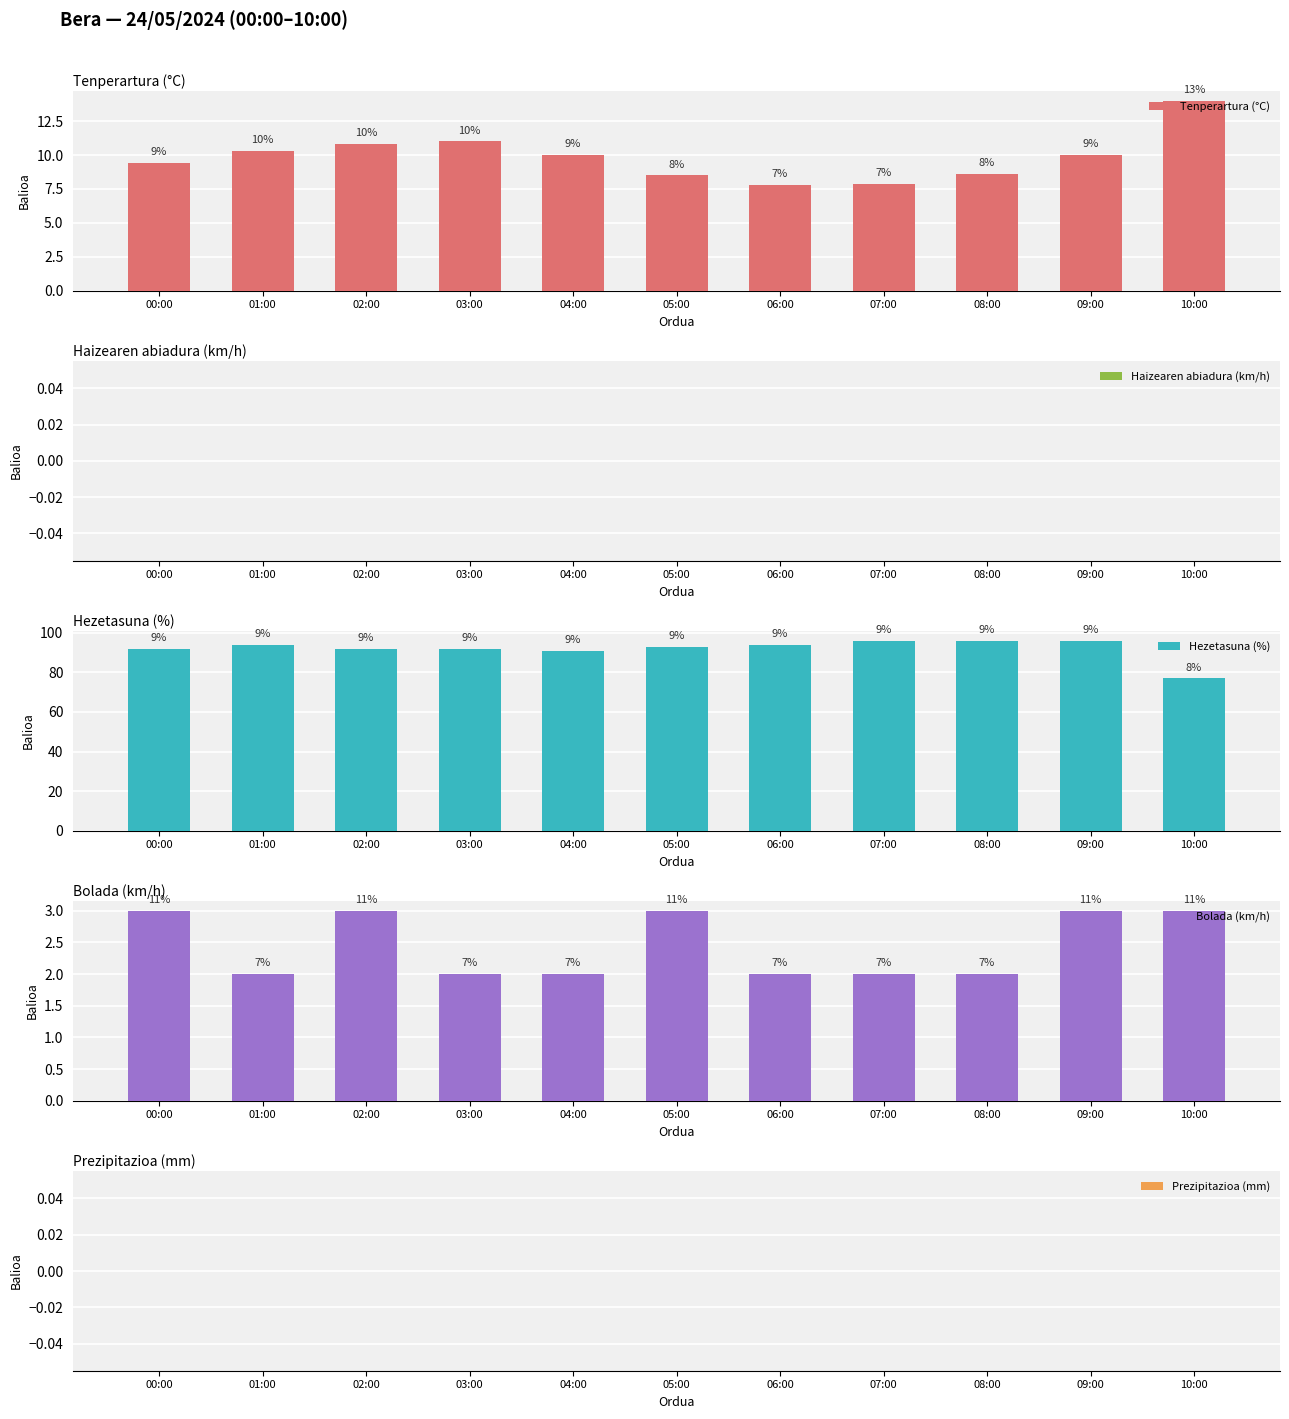

What is the difference between the second highest and second lowest values in the Hezetasuna (%) series?

5.0